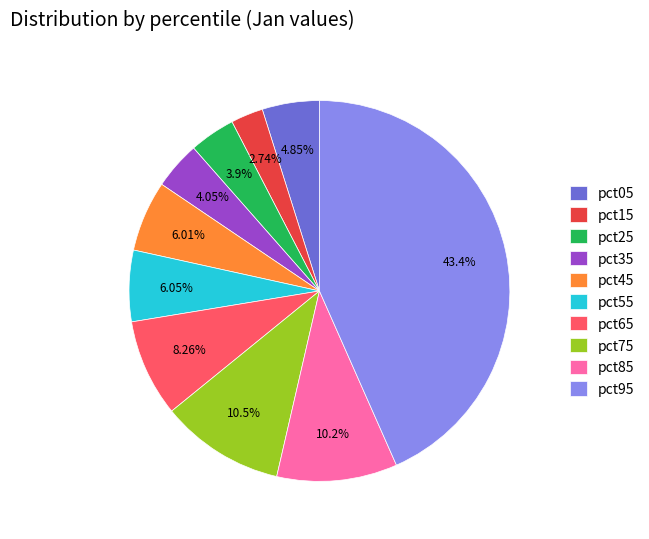

Count the number of slices in the pie.

10